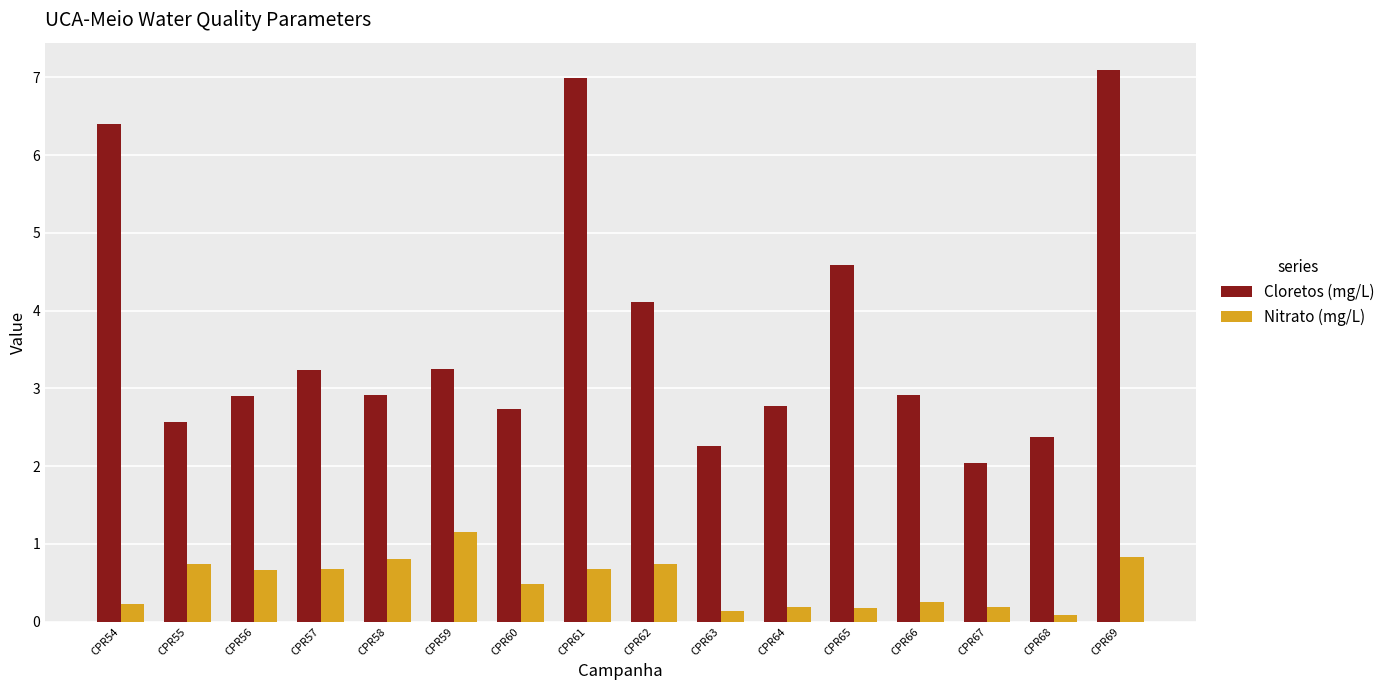

Is the value of Cloretos (mg/L) at CPR56 greater than the value of Nitrato (mg/L) at CPR63?

Yes